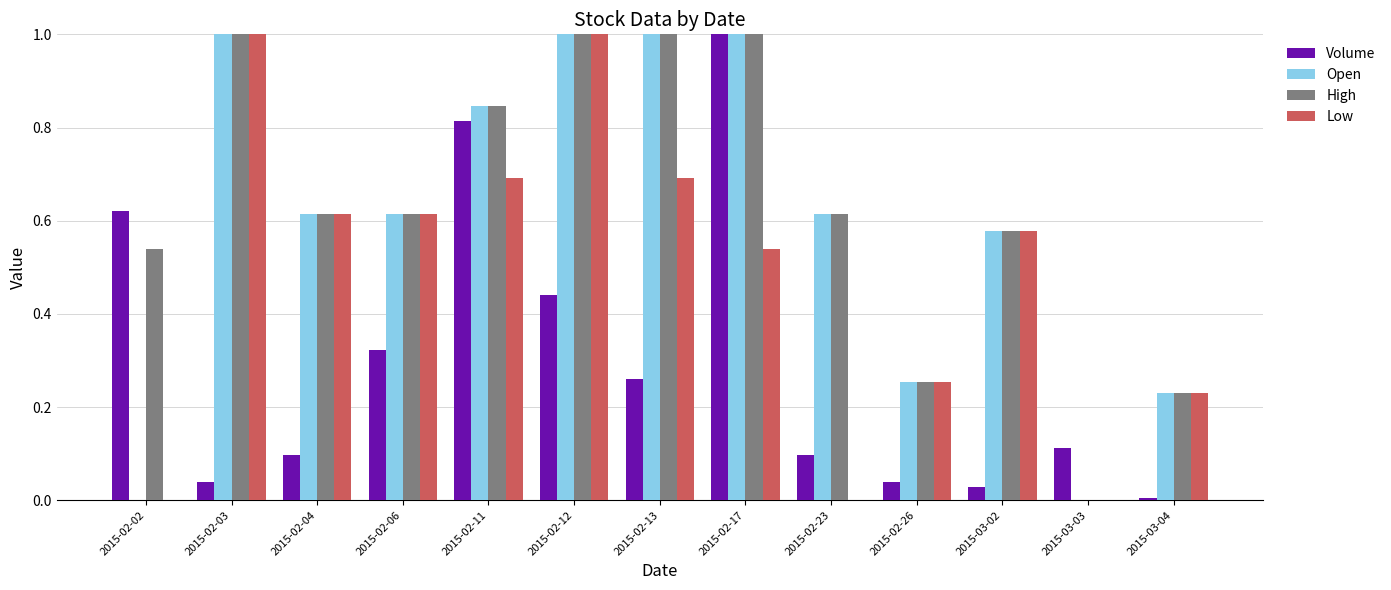

Which category has the highest value in the Volume series?

2015-02-17